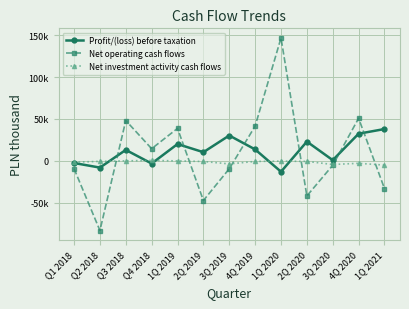

What is the total value across all series at 3Q 2020?

-8324